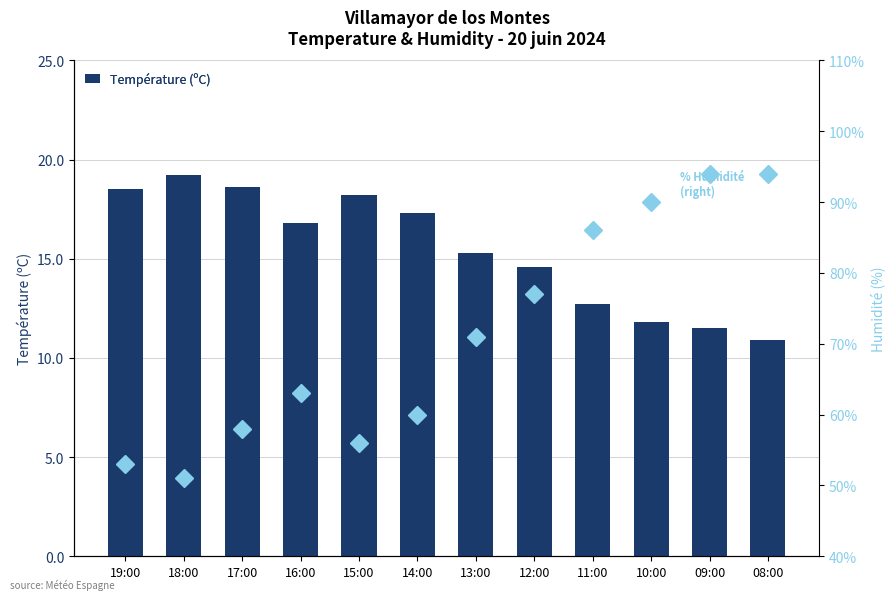

What is the label of the 6th bar from the right?

13:00